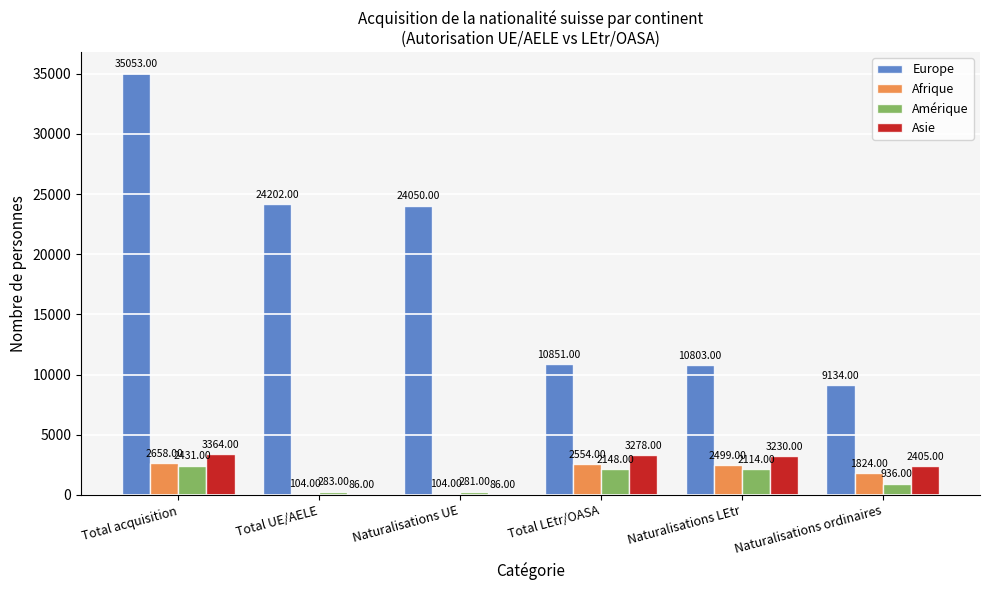

At which label is Amérique closest to 1356?

Naturalisations ordinaires